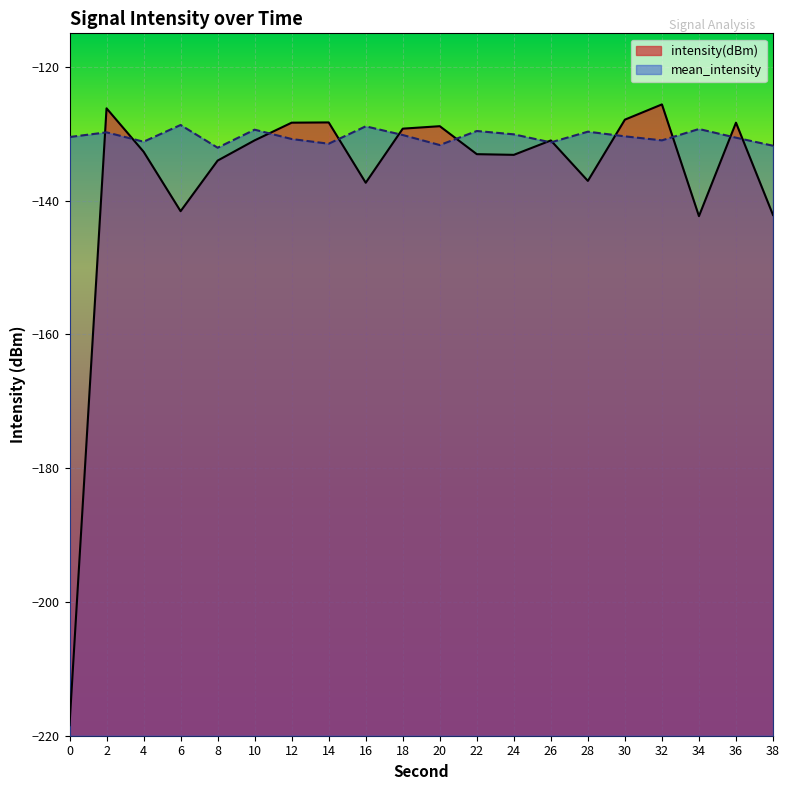

Between 24 and 14, which is larger?

14